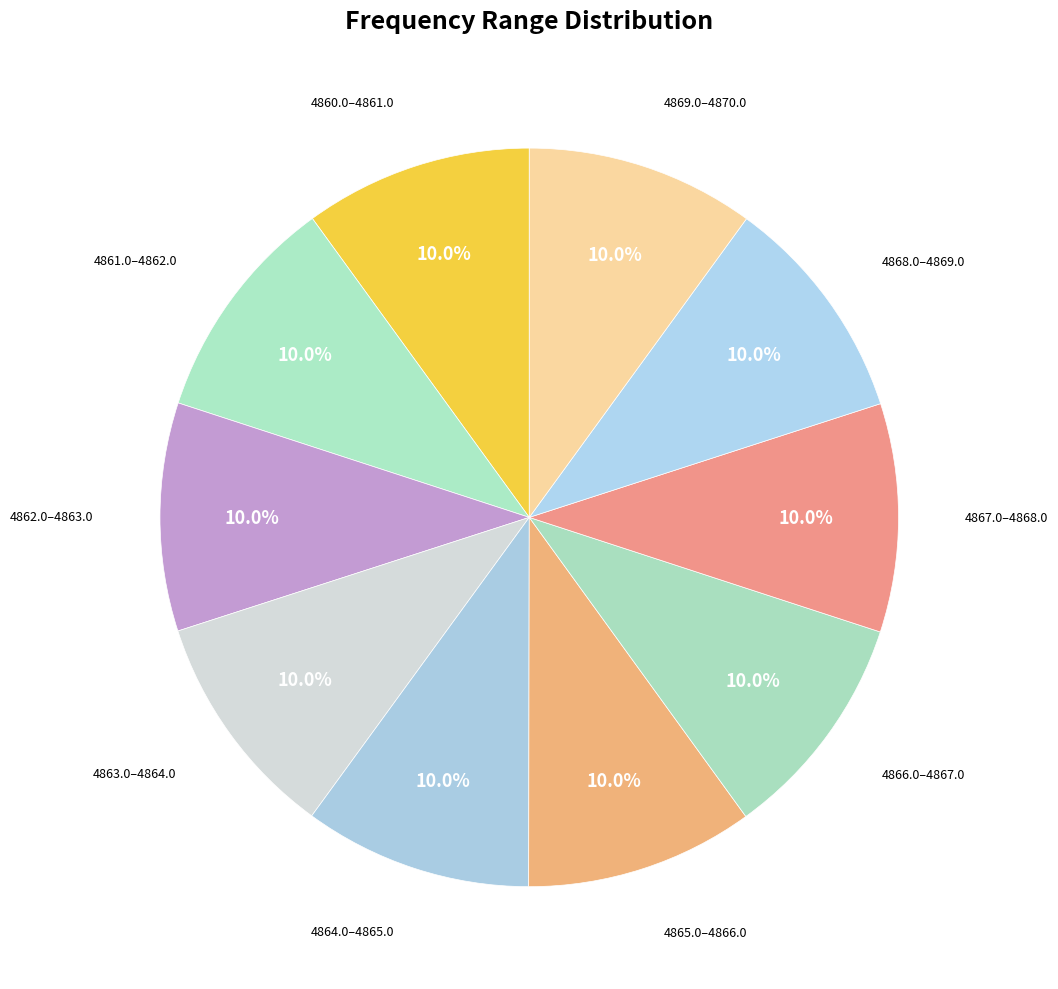

Count the number of slices in the pie.

10